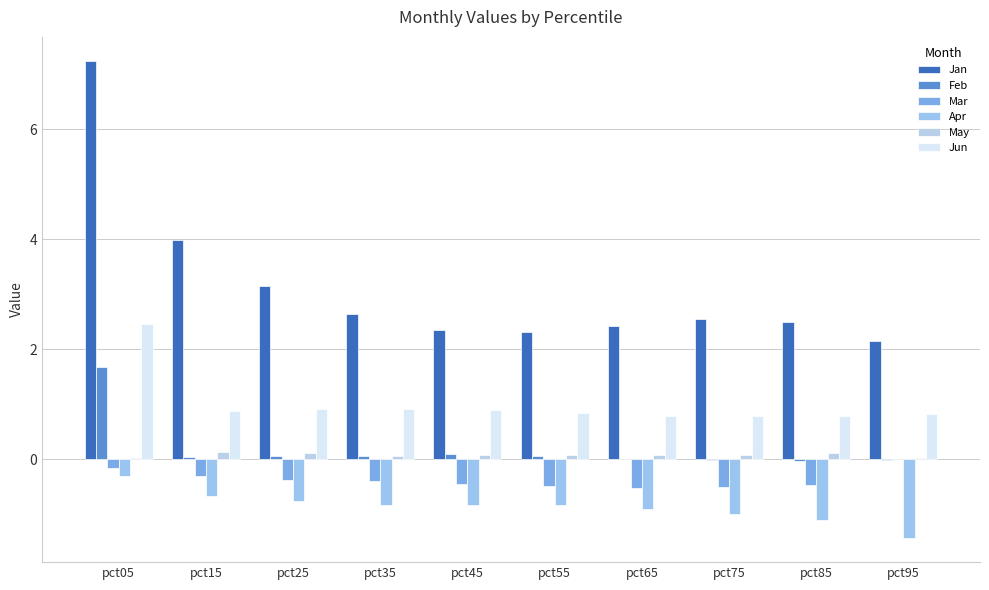

At which category does the chart reach its peak across all series?

pct05